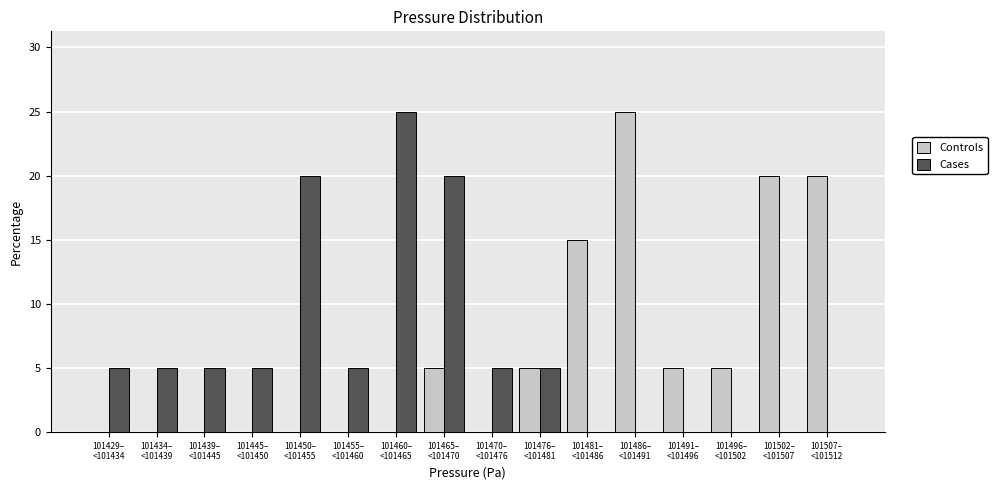

What is the sum of all Cases values?

100